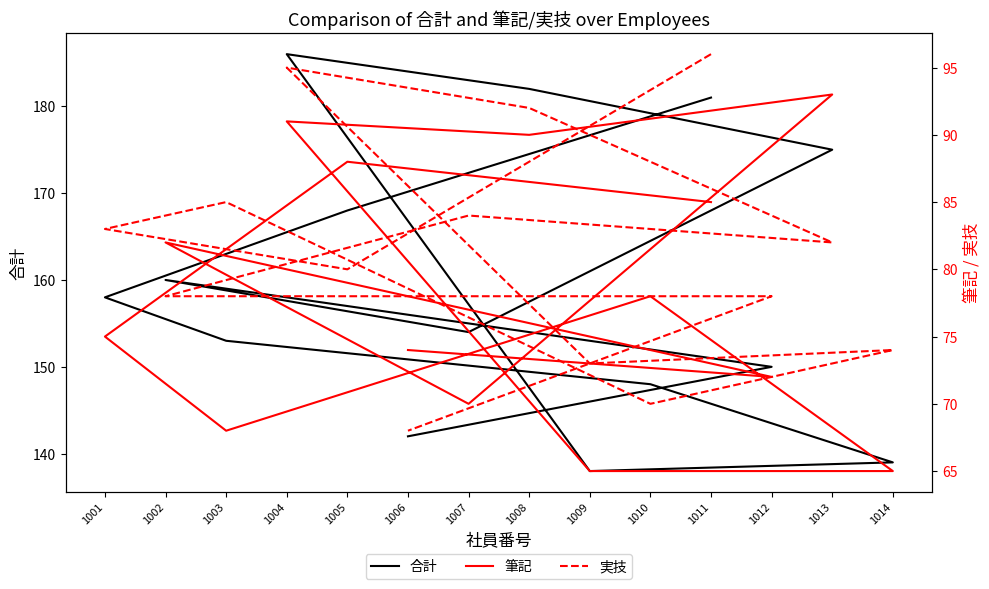

What is the sum of all 実技 values?

1138